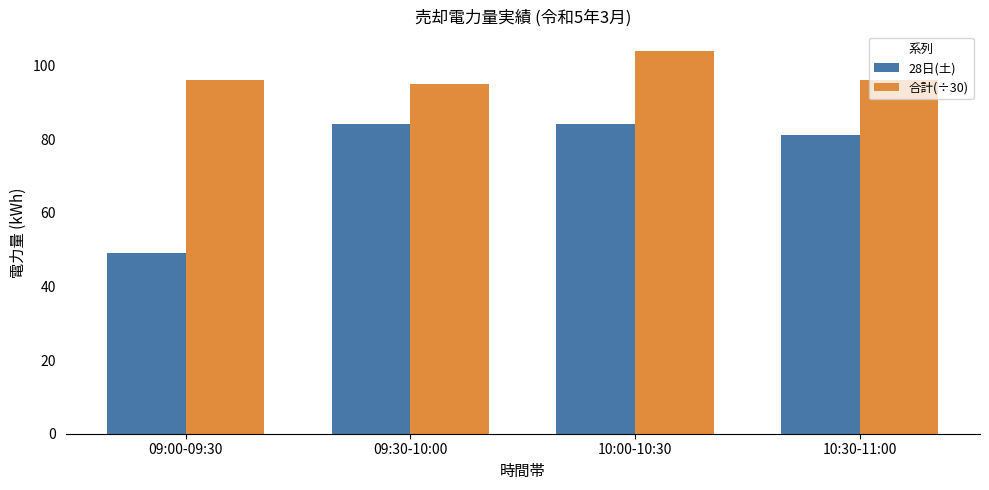

What position from the right is 09:00-09:30?

4